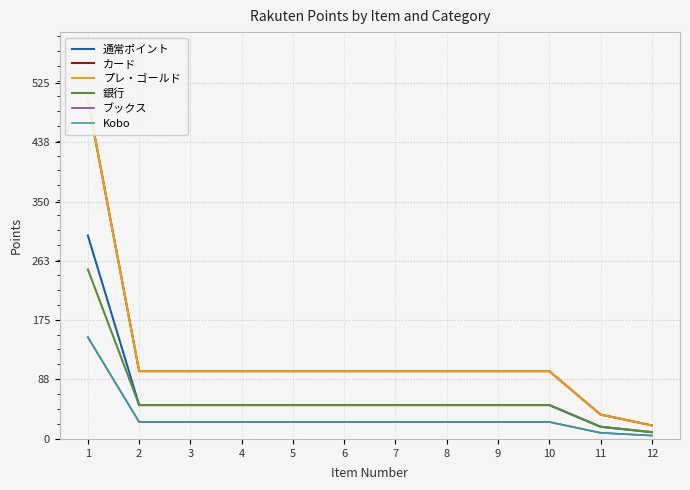

The value of ブックス at 9 is 37. True or false?

False